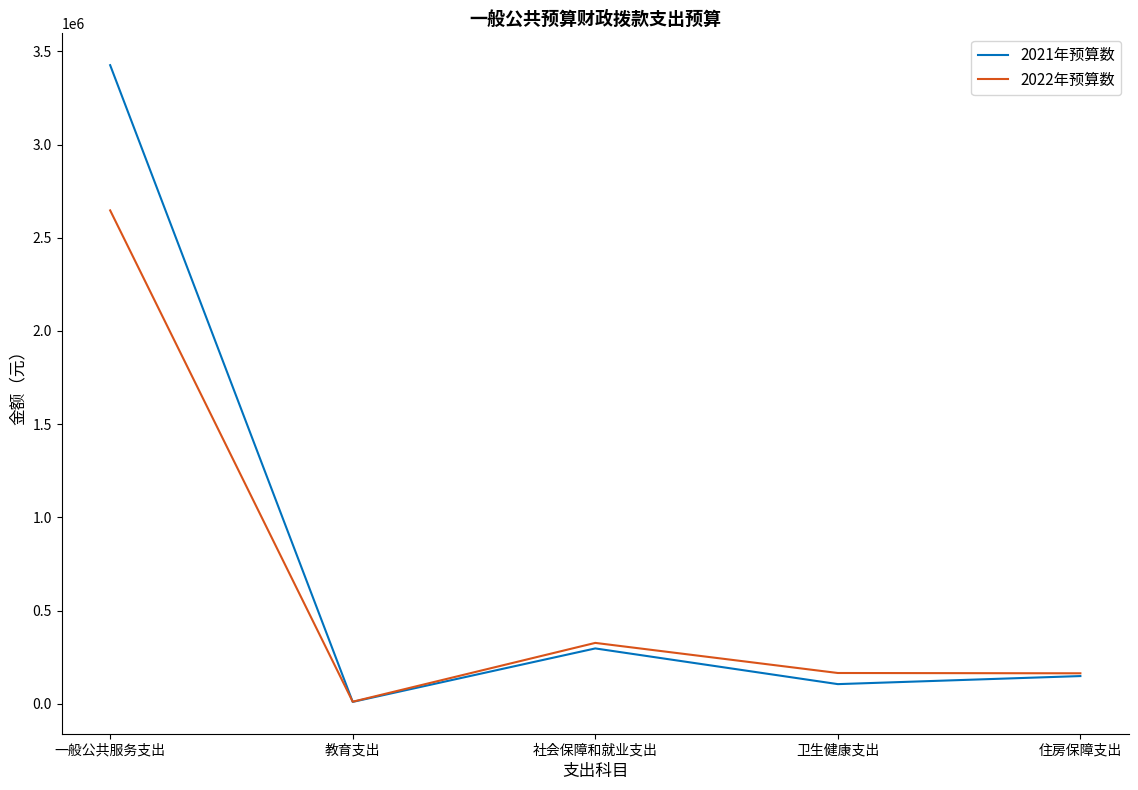

True or false: 2022年预算数 has a value of 474016 at 社会保障和就业支出.

False